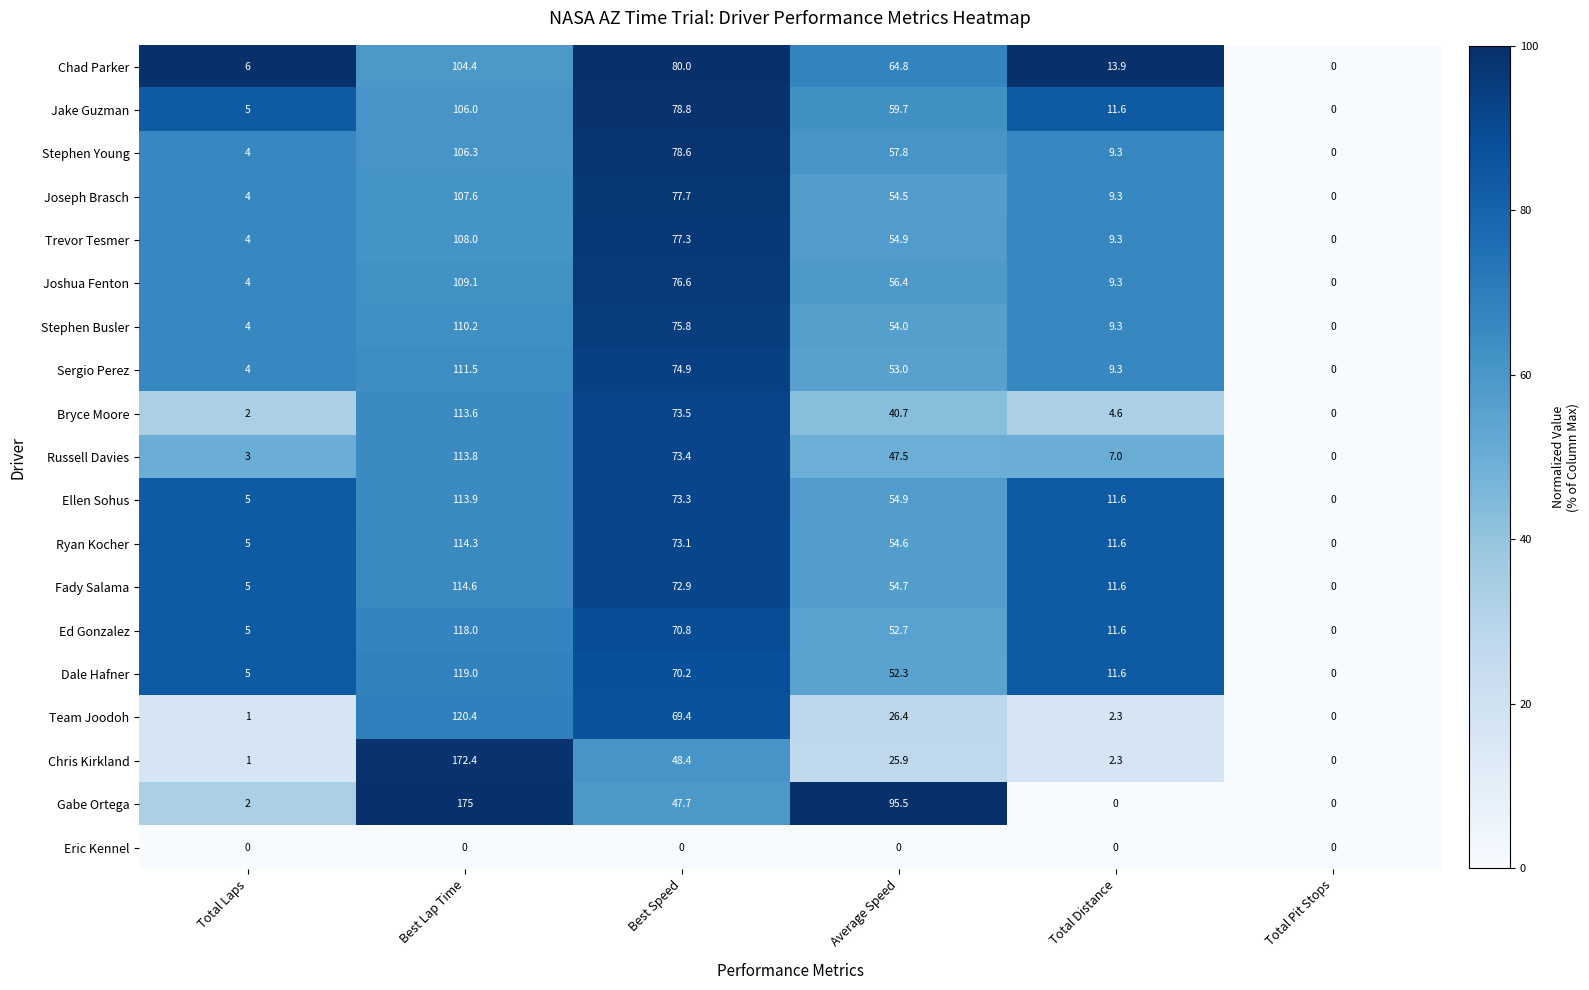

True or false: Fady Salama has a value of 1.7 at Total Laps.

False